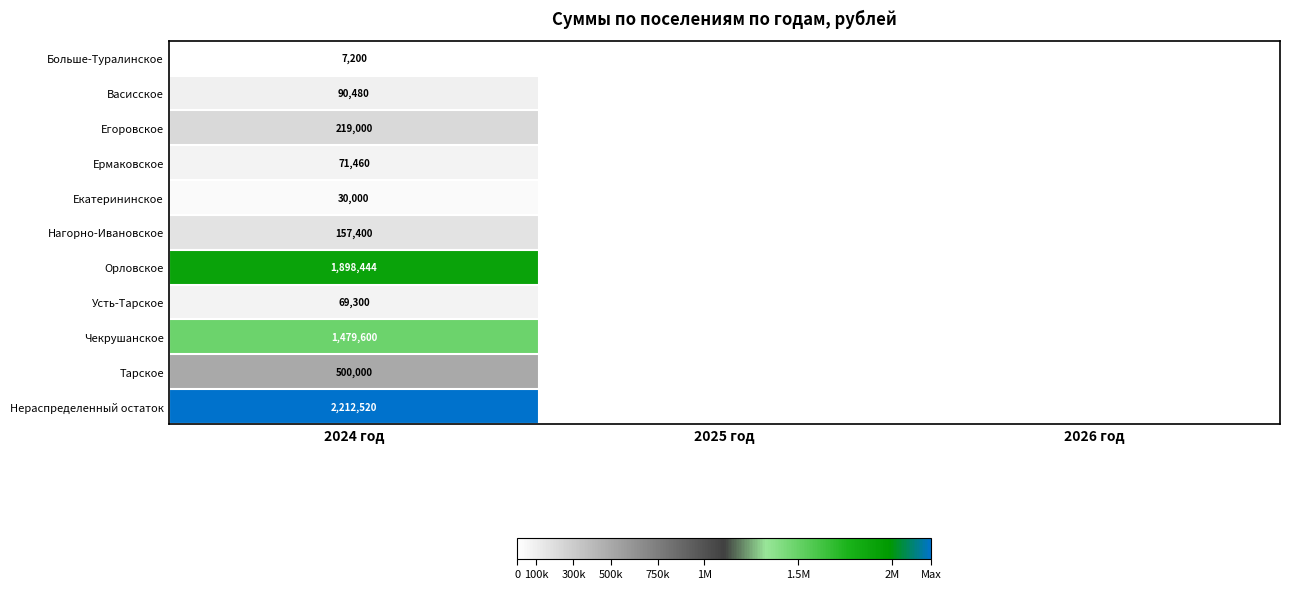

What is the difference between the highest and lowest values at 2024 год?

2205320